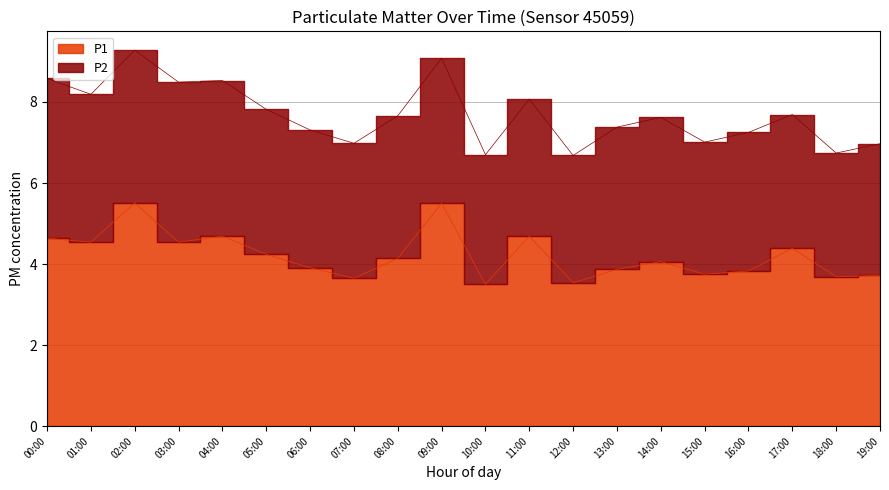

True or false: P2 and P1 cross at least once.

False